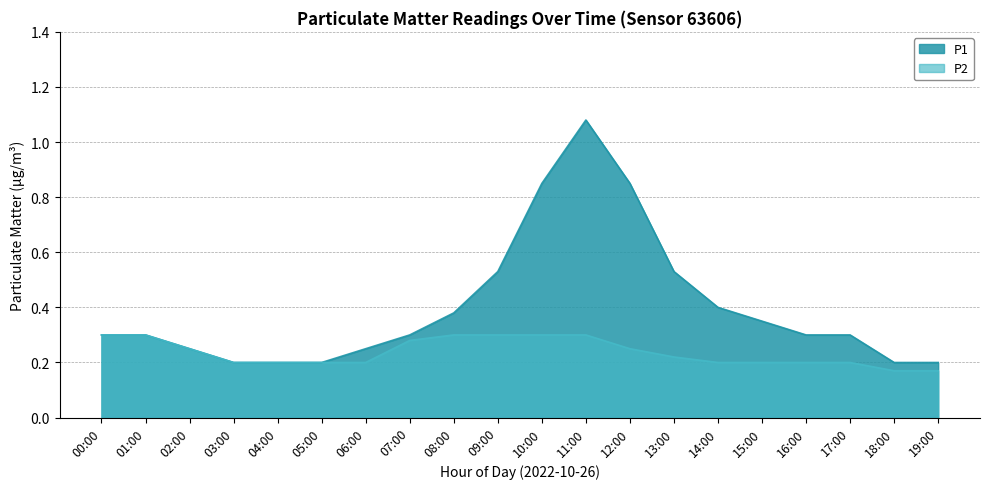

Which has a higher value, 08:00 or 14:00?

14:00